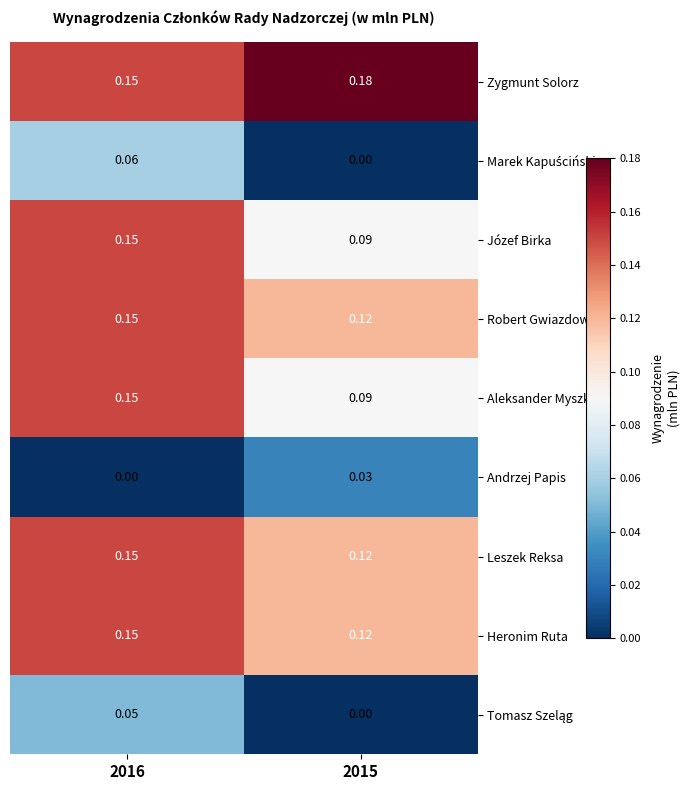

Which series has the largest total across all categories?

Zygmunt Solorz